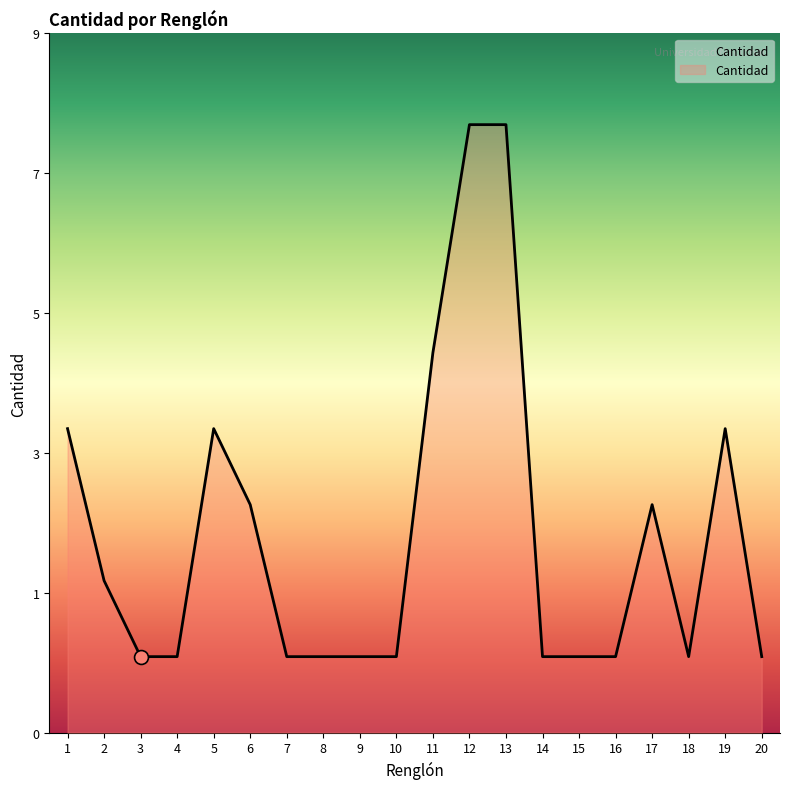

Does the chart have visible grid lines?

No